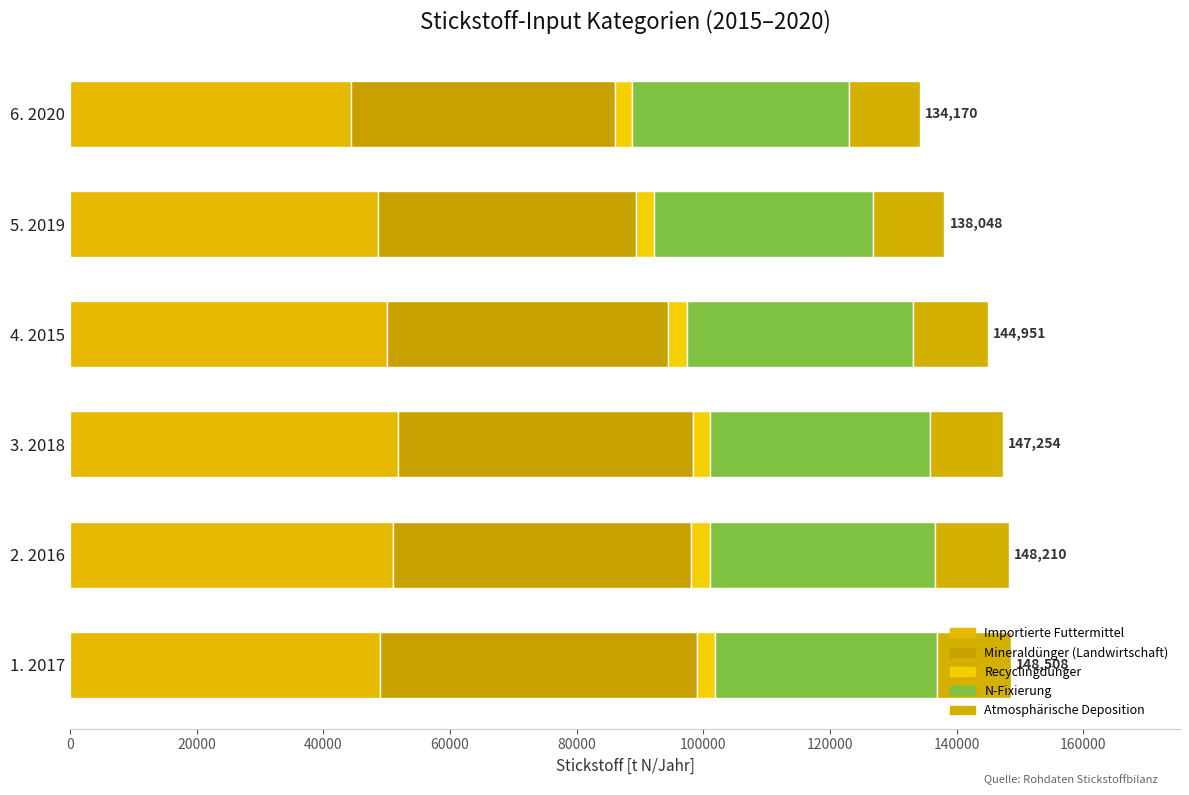

How many categories are shown in the chart?

6